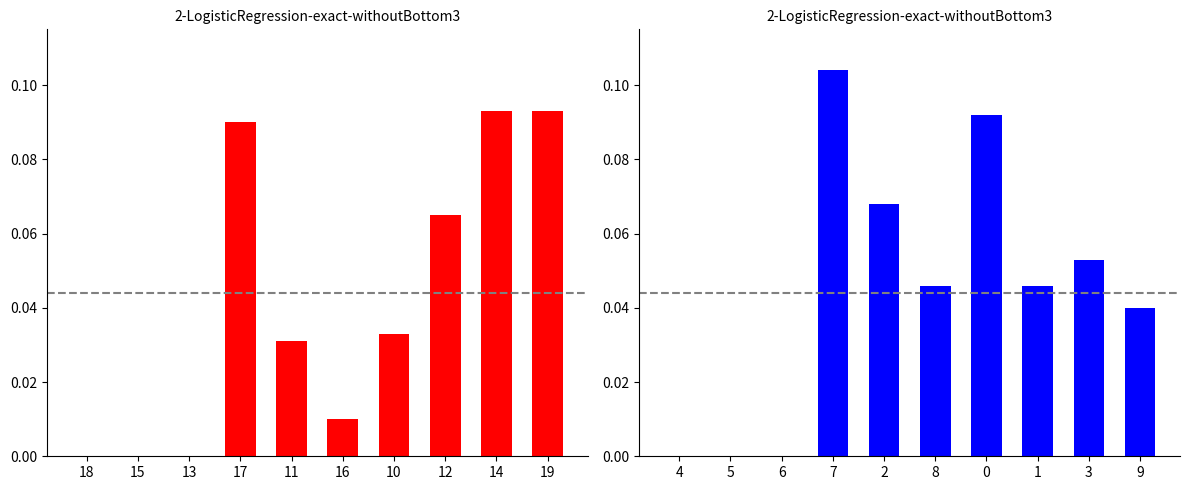

Rank the series at 19 from lowest to highest value.

blue series, red series